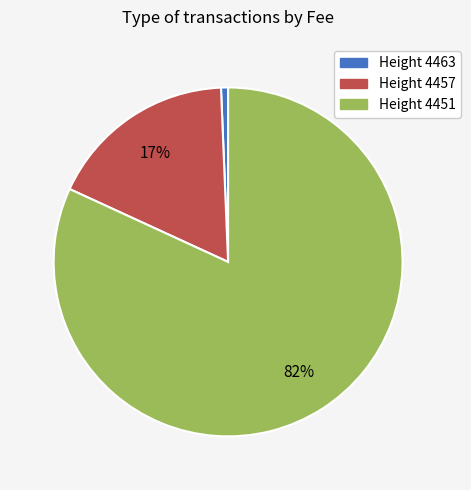

Which category has the biggest portion of the pie?

Height 4451